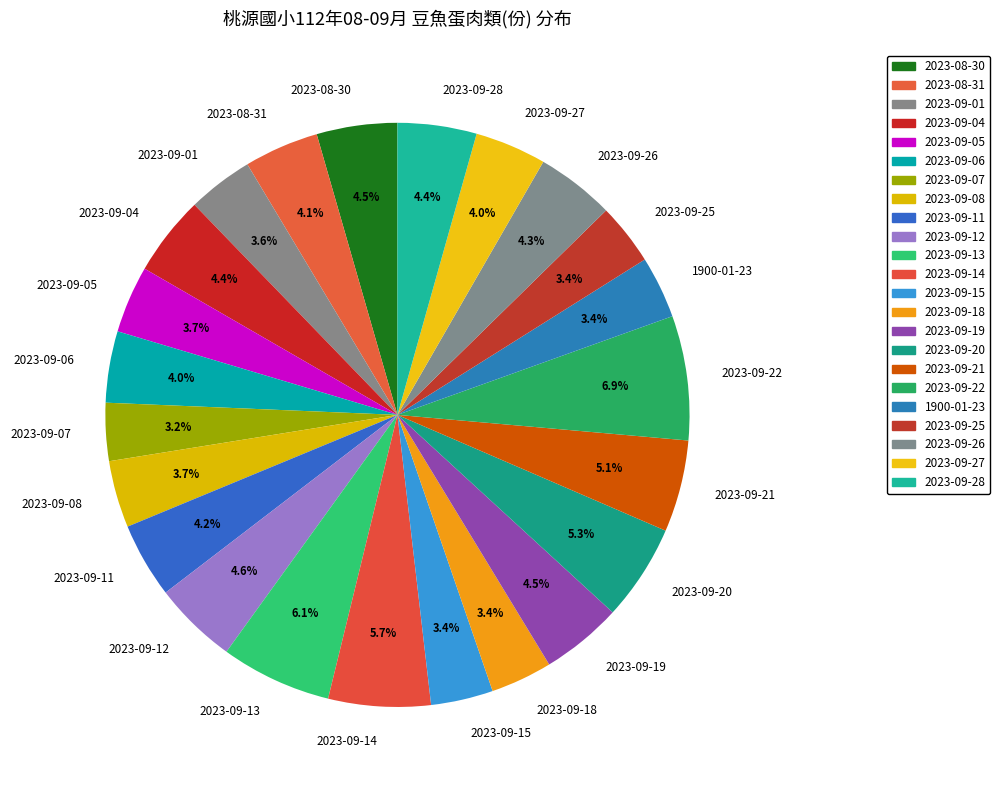

Is there any slice that represents more than half of the pie?

No